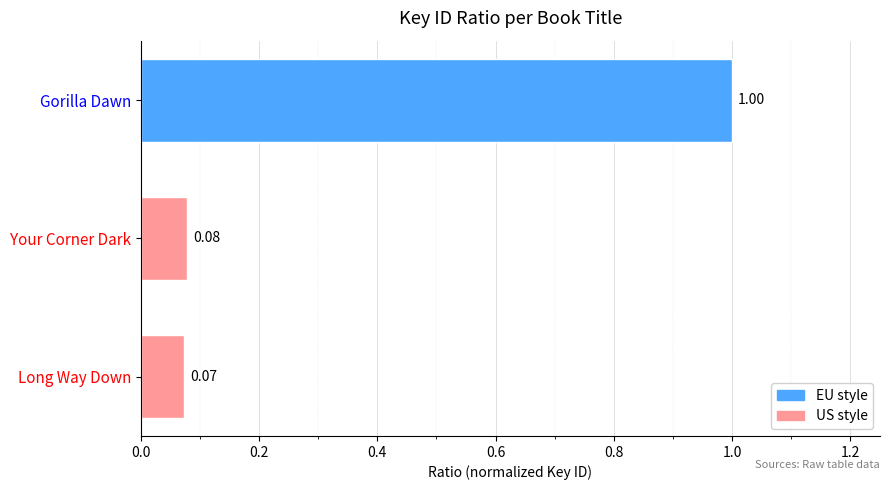

At which category does the chart reach its minimum across all series?

Long Way Down